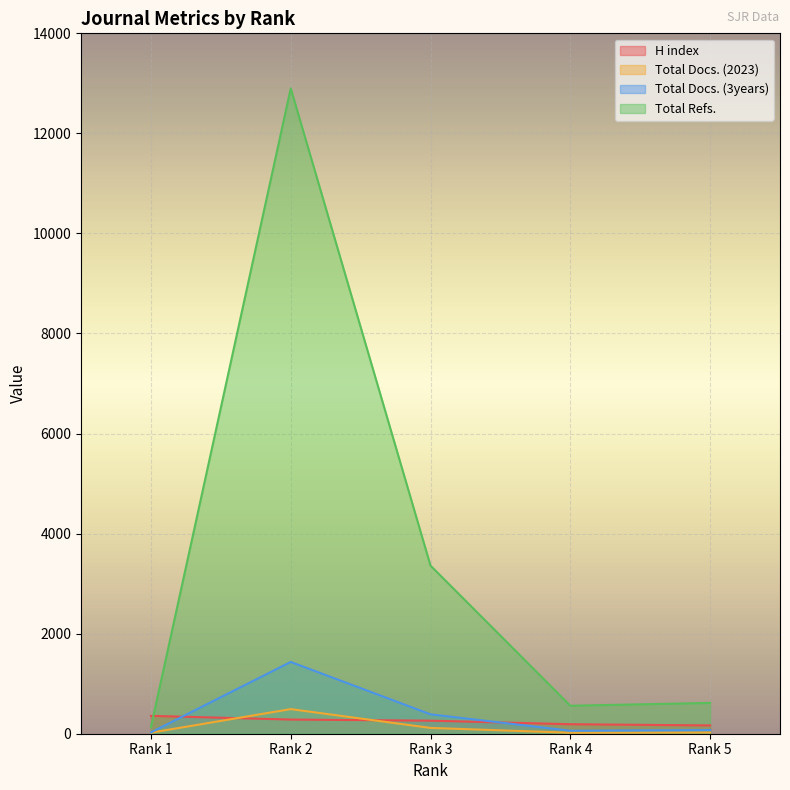

Reading left to right, what are all the values shown in this chart?

H index: Rank 1=357	Rank 2=283	Rank 3=261	Rank 4=190	Rank 5=166
Total Docs. (2023): Rank 1=21	Rank 2=492	Rank 3=116	Rank 4=20	Rank 5=25
Total Docs. (3years): Rank 1=26	Rank 2=1435	Rank 3=388	Rank 4=60	Rank 5=73
Total Refs.: Rank 1=132	Rank 2=12899	Rank 3=3360	Rank 4=559	Rank 5=616